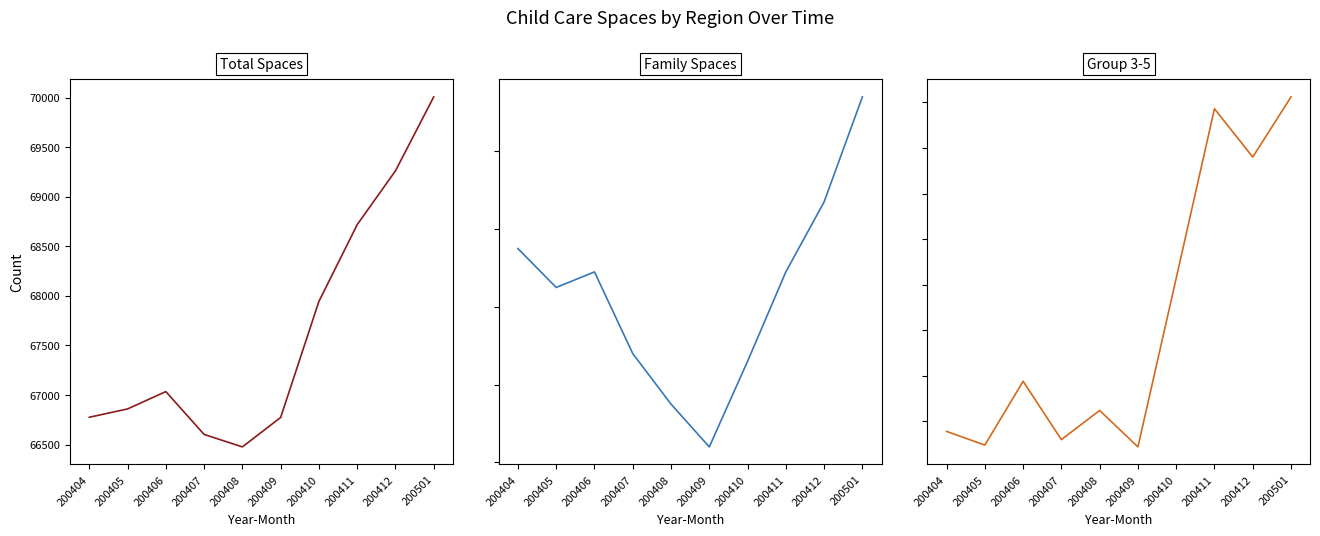

At 200410, list the series in order from smallest to largest.

Family Spaces, Group 3-5, Total Spaces